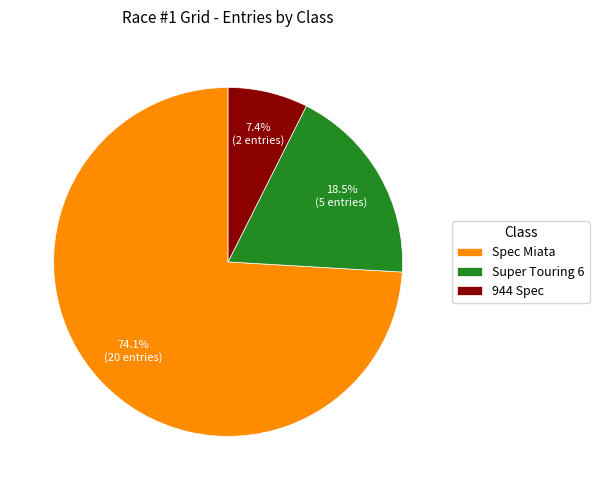

How many segments does this pie chart have?

3